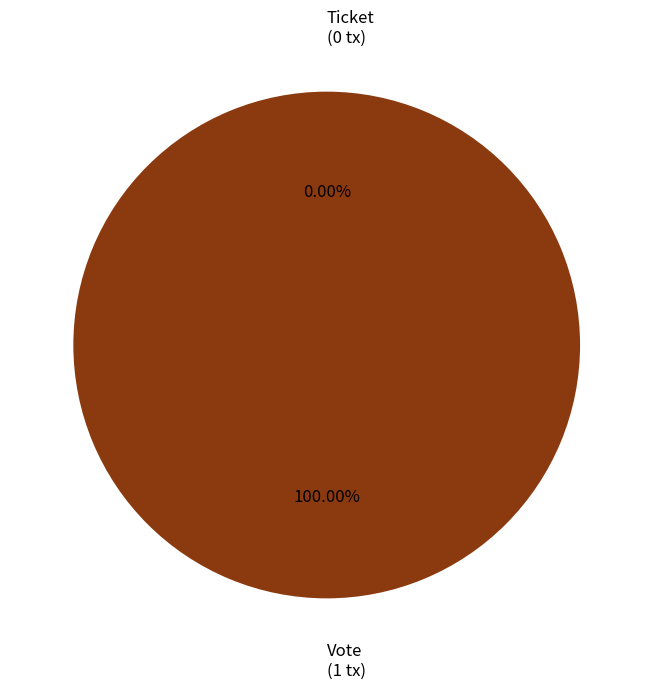

What percentage is NOT represented by Ticket?

100.0%